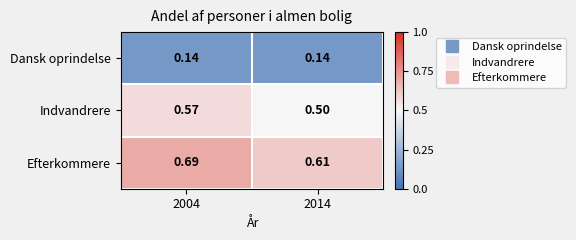

Which series has the largest total across all categories?

Efterkommere